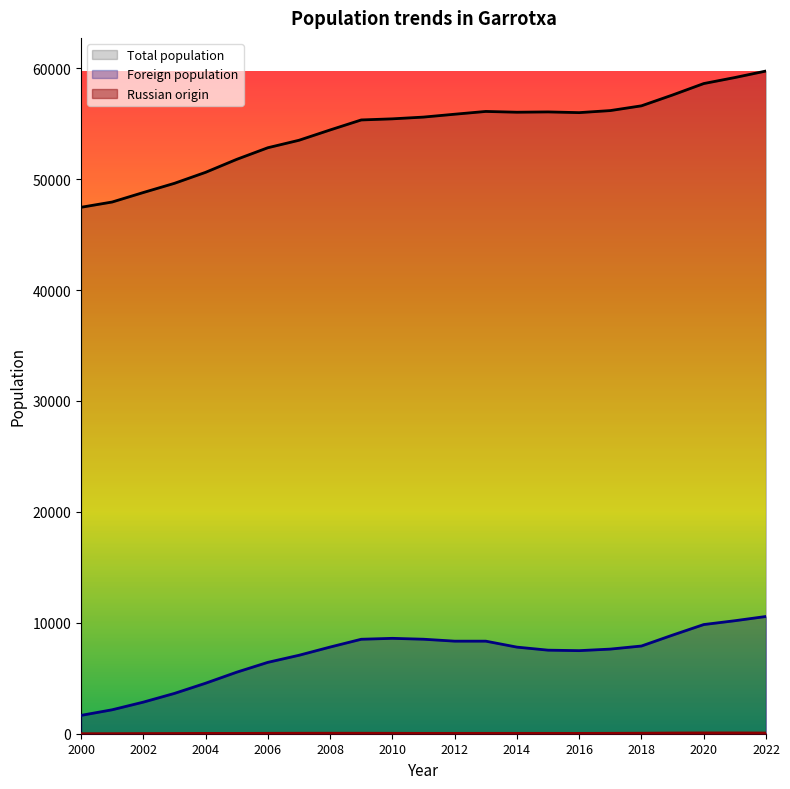

How many interior local peaks does the Foreign population series have?

1